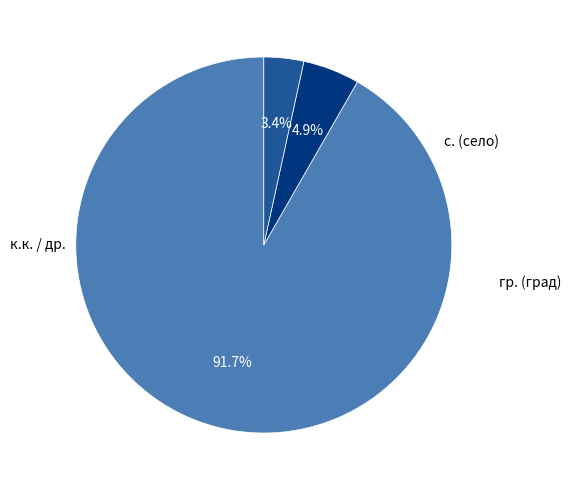

Does any single category account for the majority?

Yes